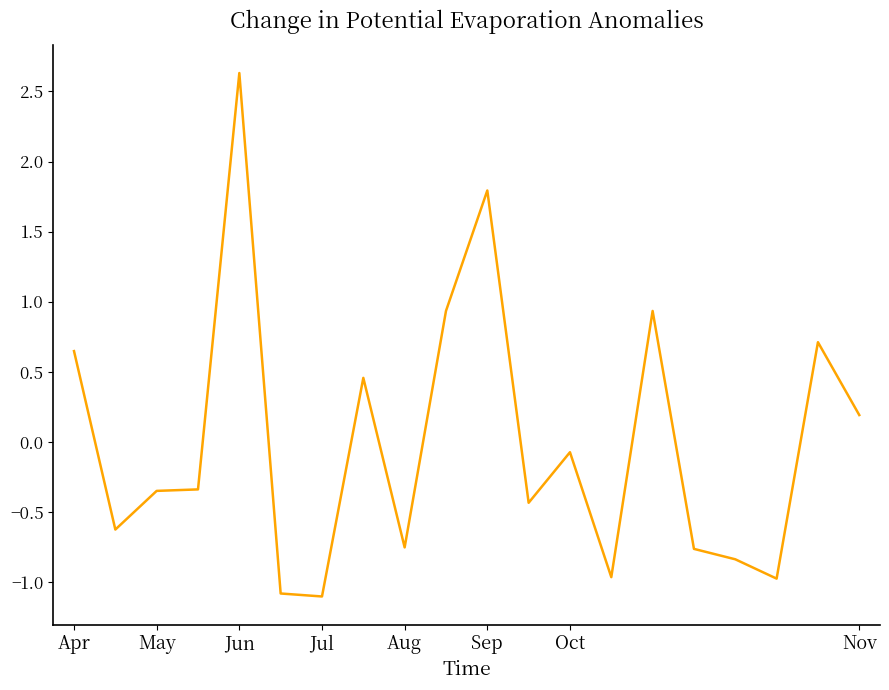

What is the smallest value displayed?

-1.1